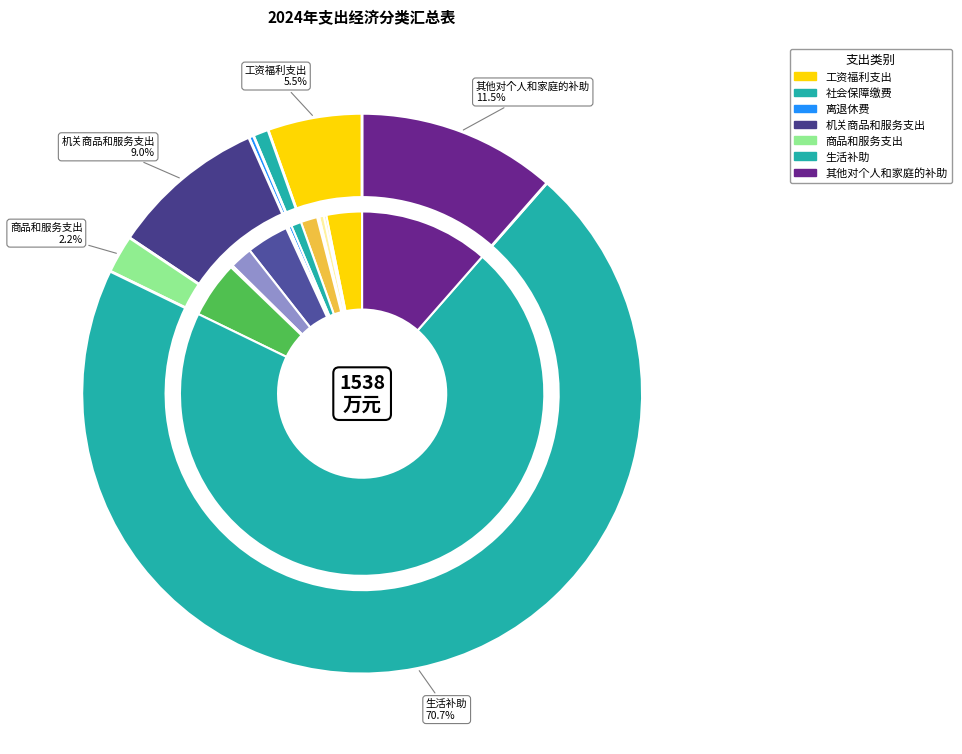

Which category has the biggest portion of the pie?

生活补助